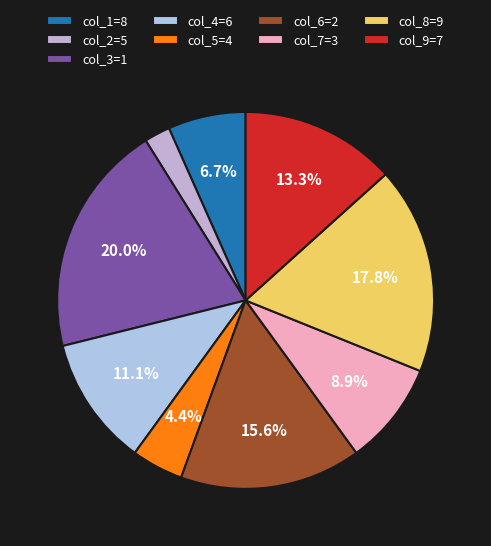

To the nearest percent, what is the difference between the largest and smallest slice percentages?

18%